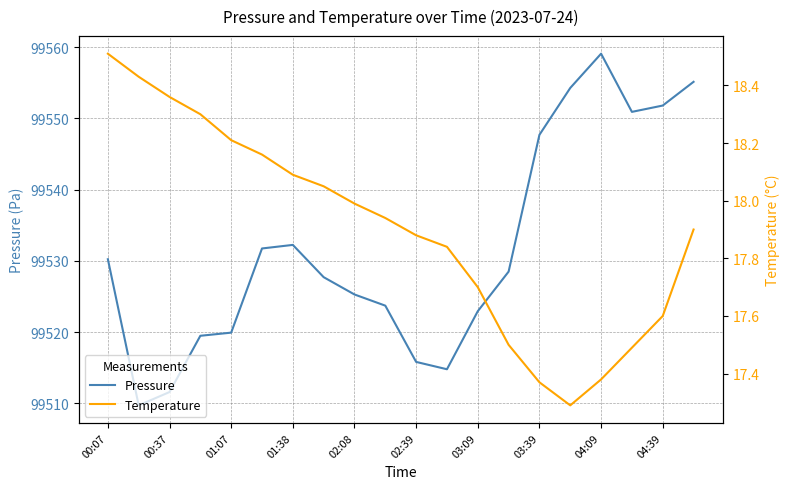

What is the lowest value of the Pressure series?

99509.7